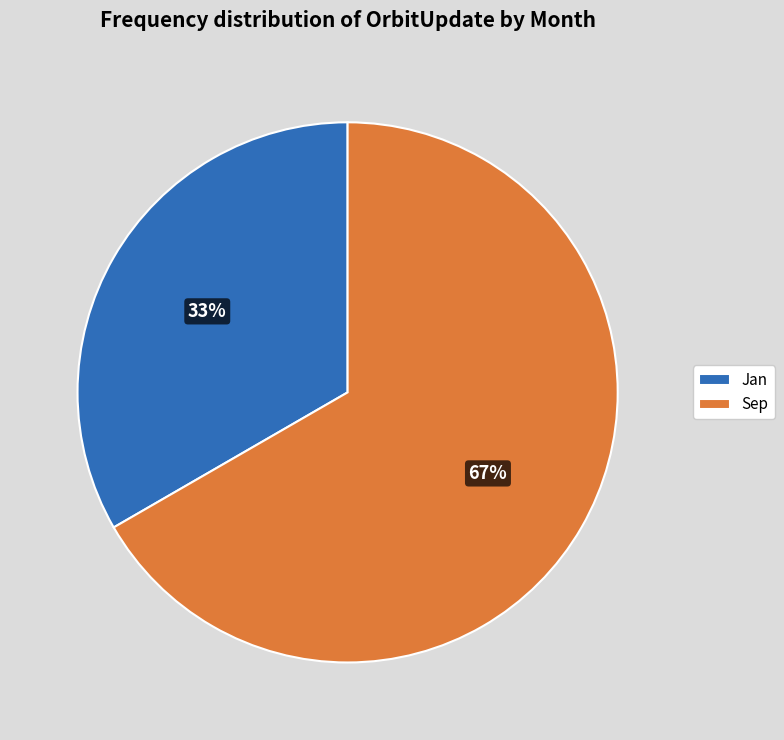

Is there a majority slice in this chart?

Yes